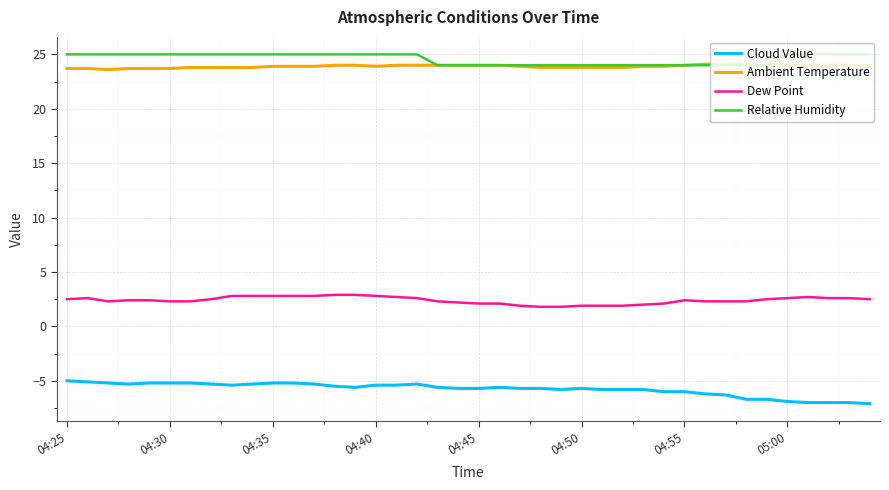

What is the smallest value displayed?

-7.1